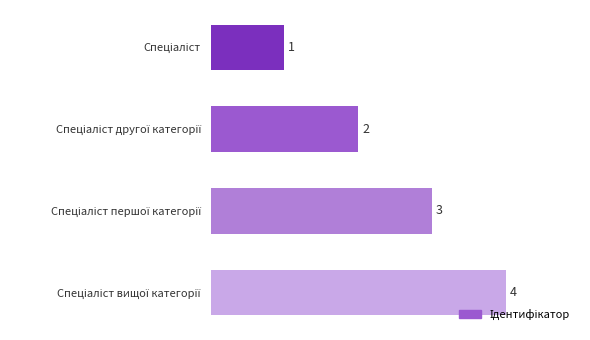

What is the value of the 3rd bar from the top?

3